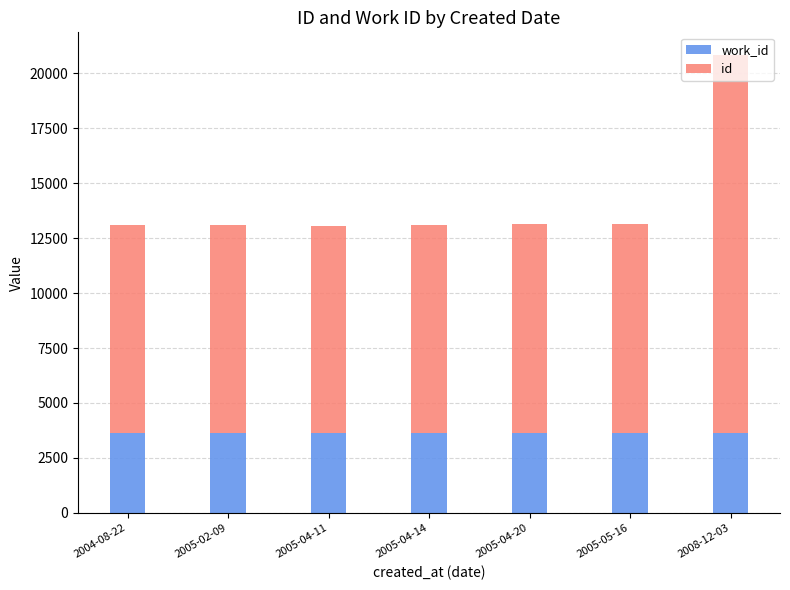

What is the total value across all series at 2005-05-16?

13124